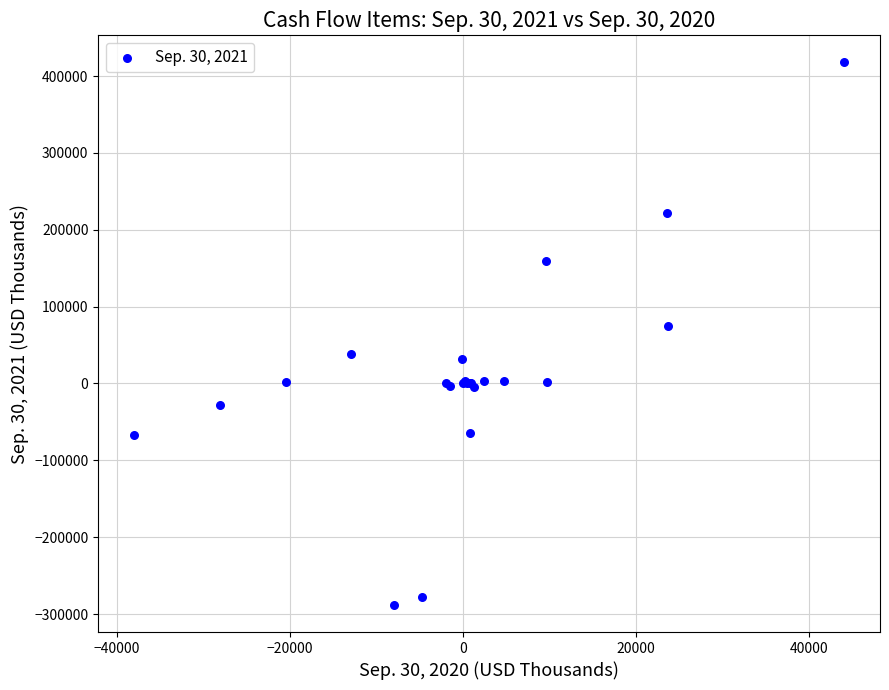

What Y value in the scatter plot is closest to 64761?

75281